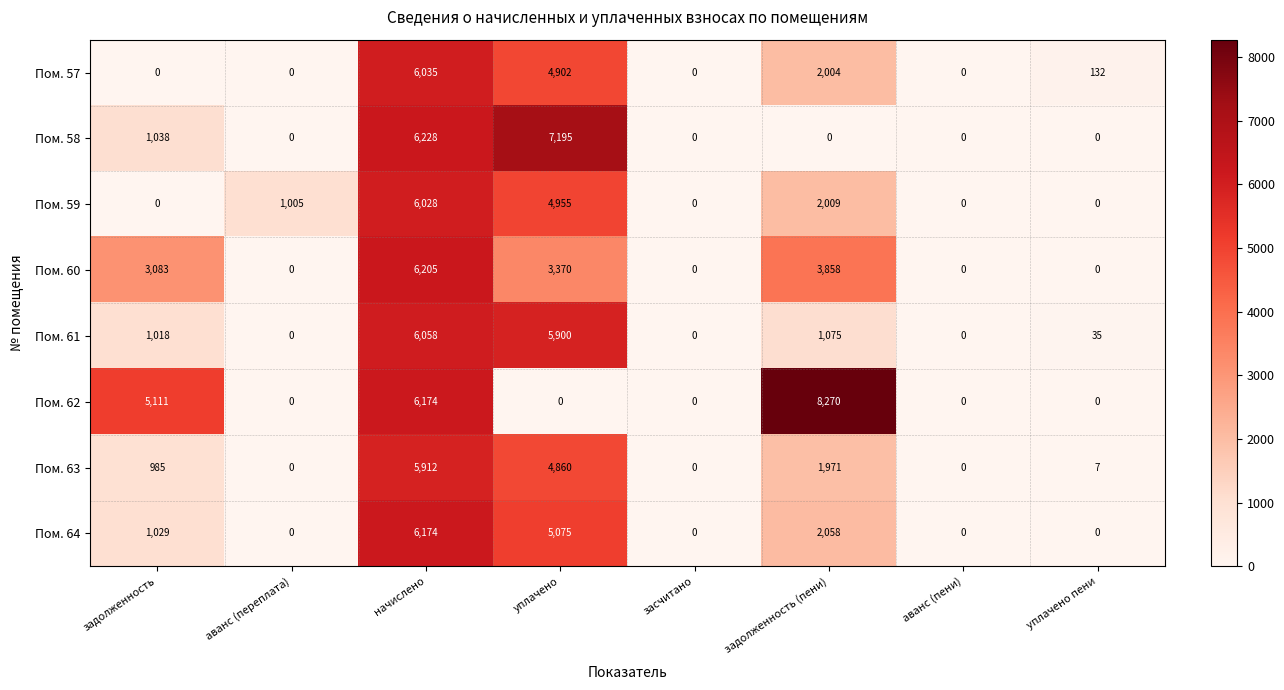

At how many categories does at least one series exceed 2585?

4